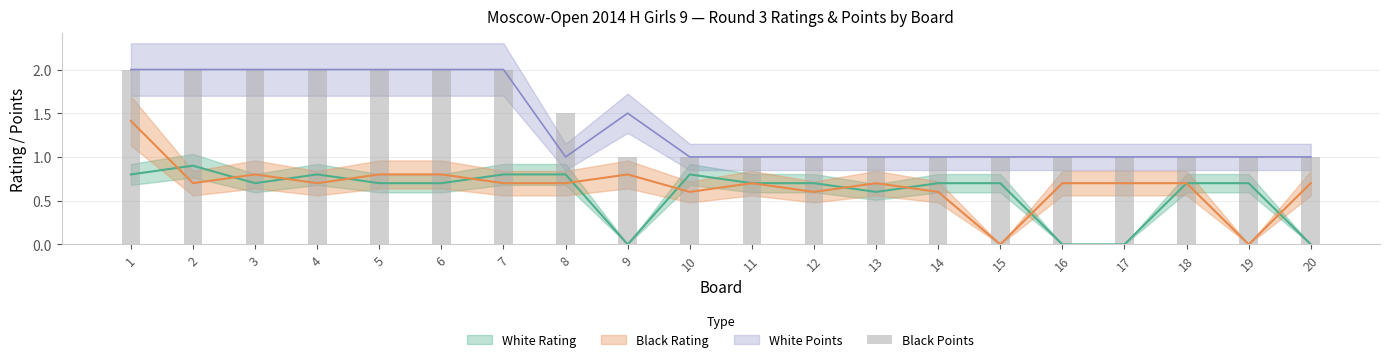

Which category has the lowest value across all series?

9